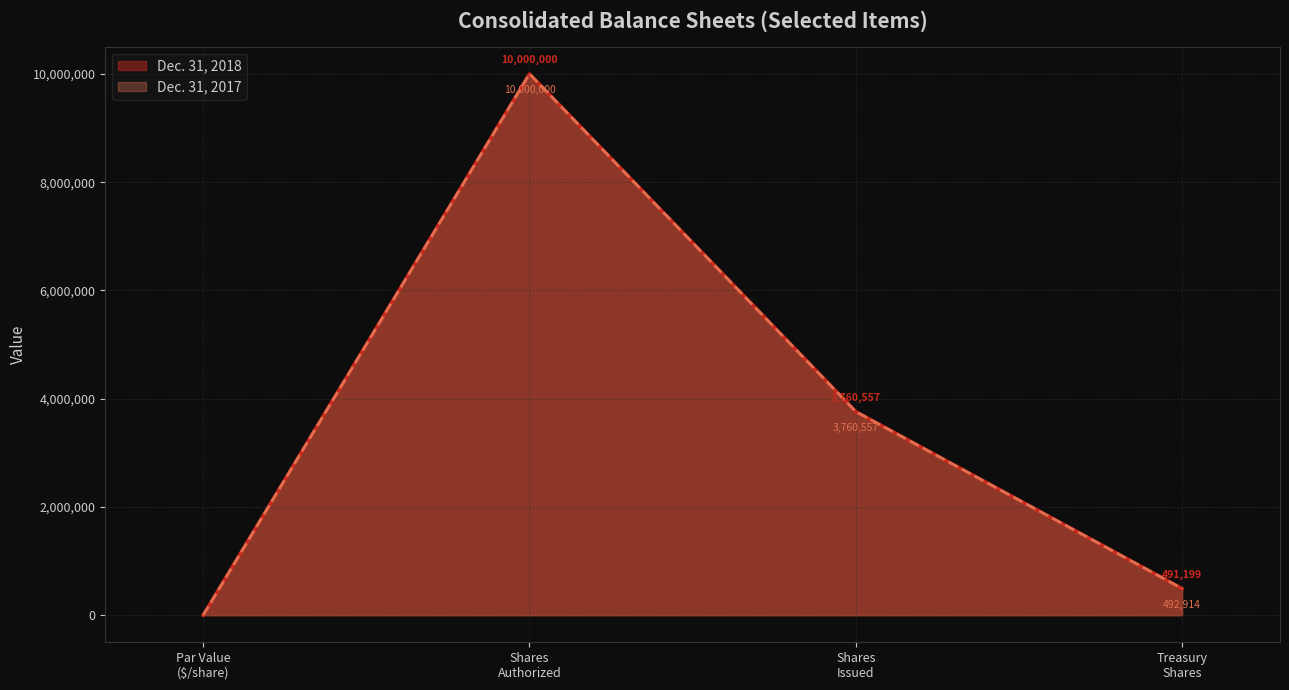

Which series has the largest range (max minus min)?

Dec. 31, 2018